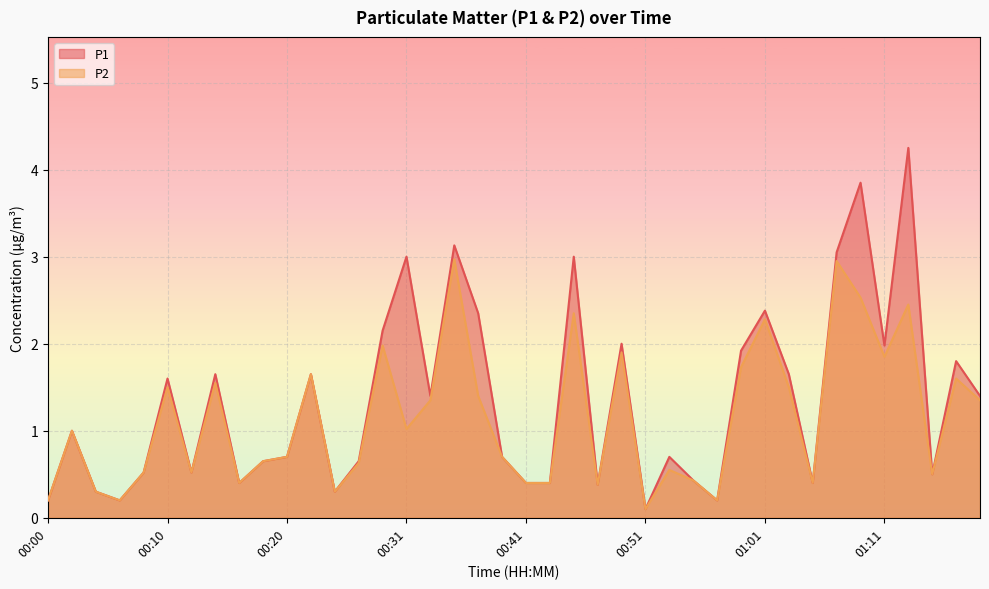

What is the minimum value shown in the chart?

0.1